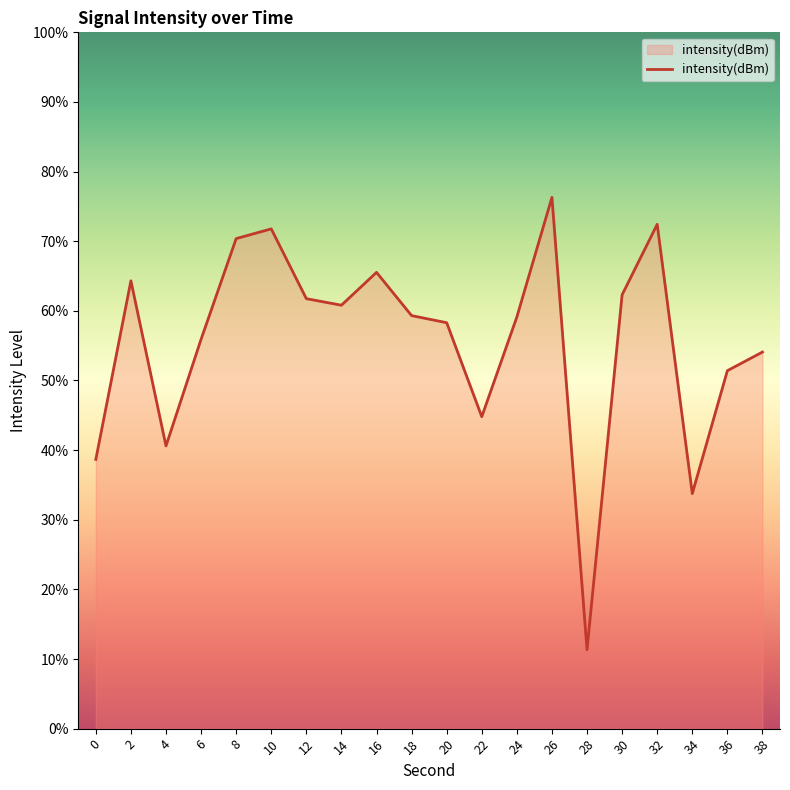

Does the chart have visible grid lines?

No